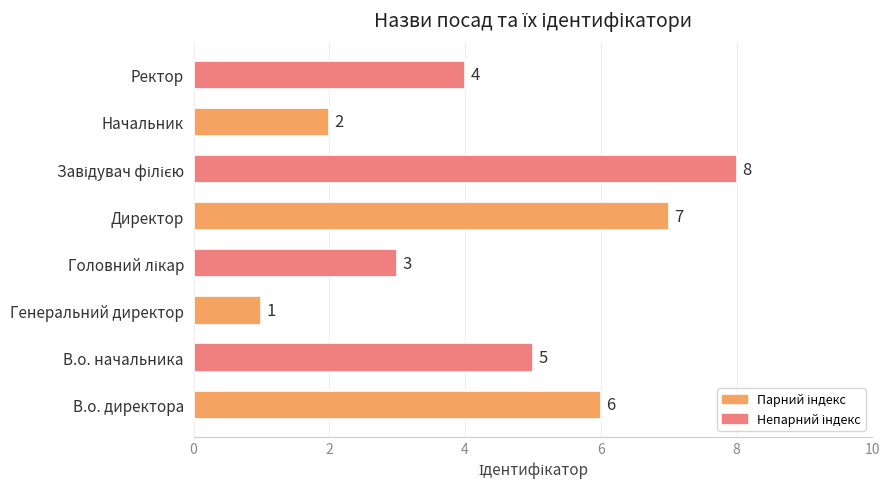

Does the chart contain stacked bars?

No